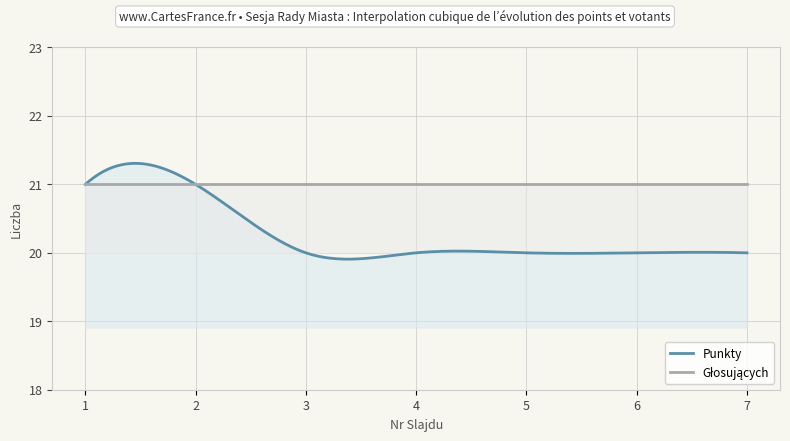

Which label corresponds to the smallest value in the chart?

3